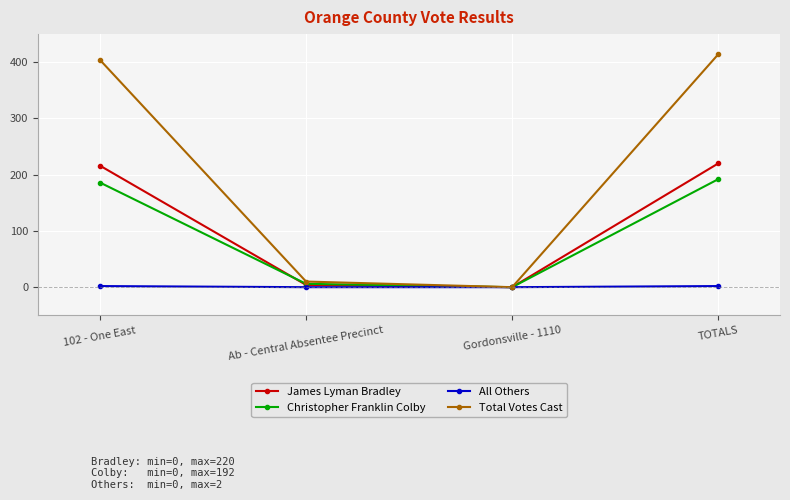

Is the value of All Others at Gordonsville - 1110 greater than the value of Total Votes Cast at 102 - One East?

No